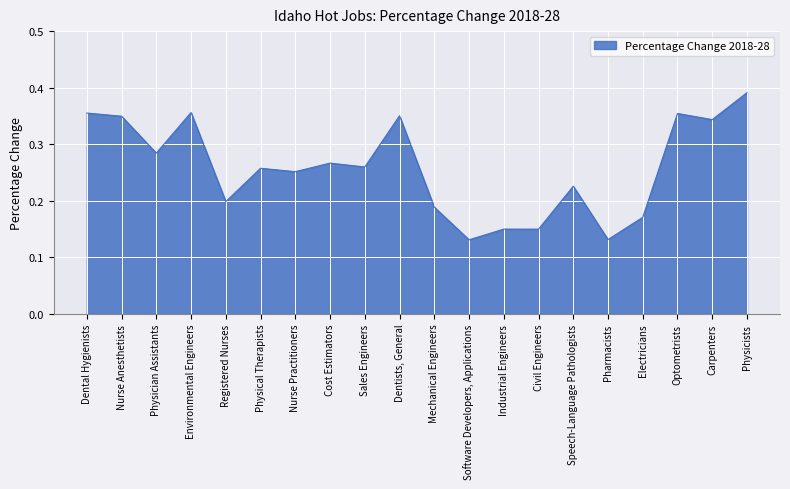

The chart shows a value of 0.2 at Speech-Language Pathologists. True or false?

True